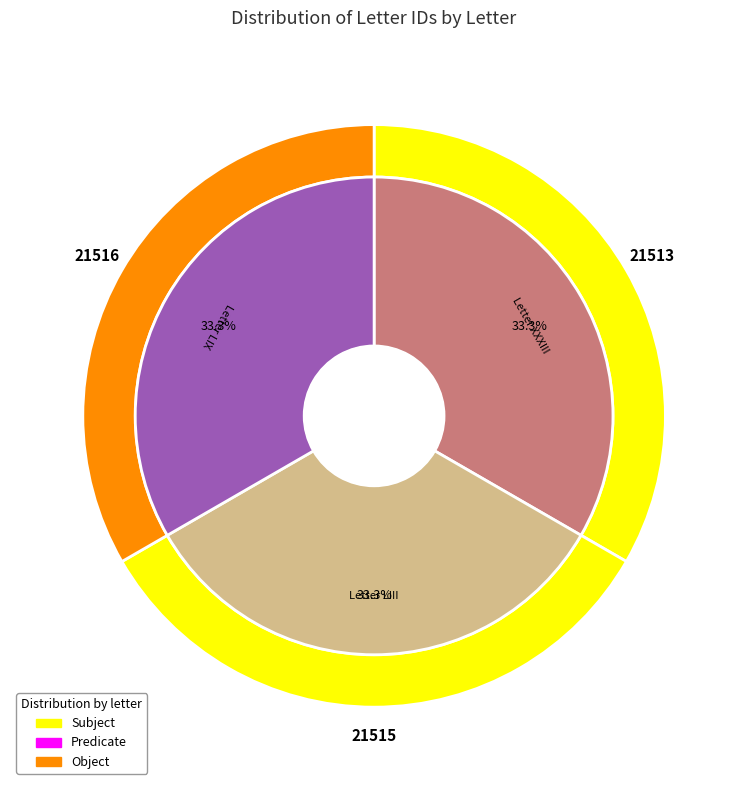

What is the ratio of the value at Letter LIII to the value at Letter LIX?

1.0